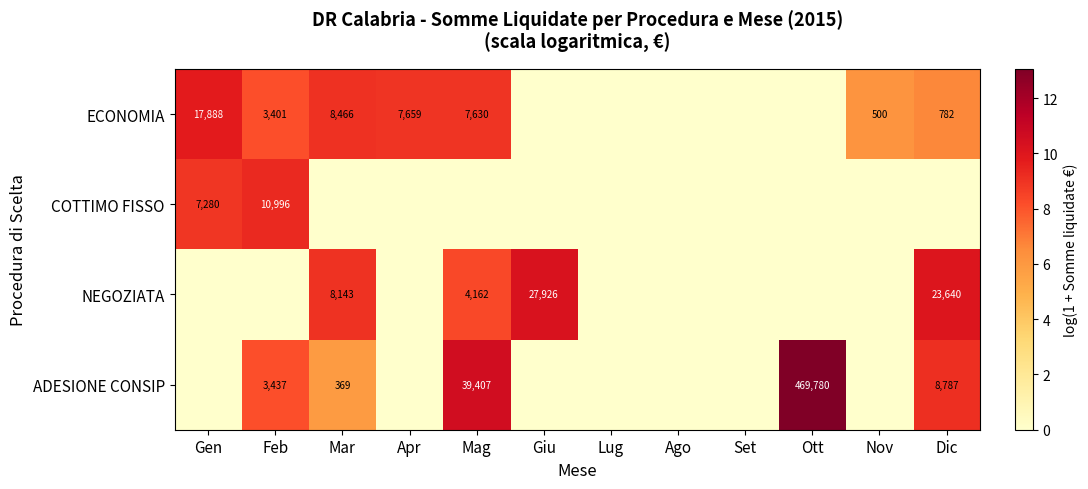

Is it true that COTTIMO FISSO equals 13.9 at Gen?

False